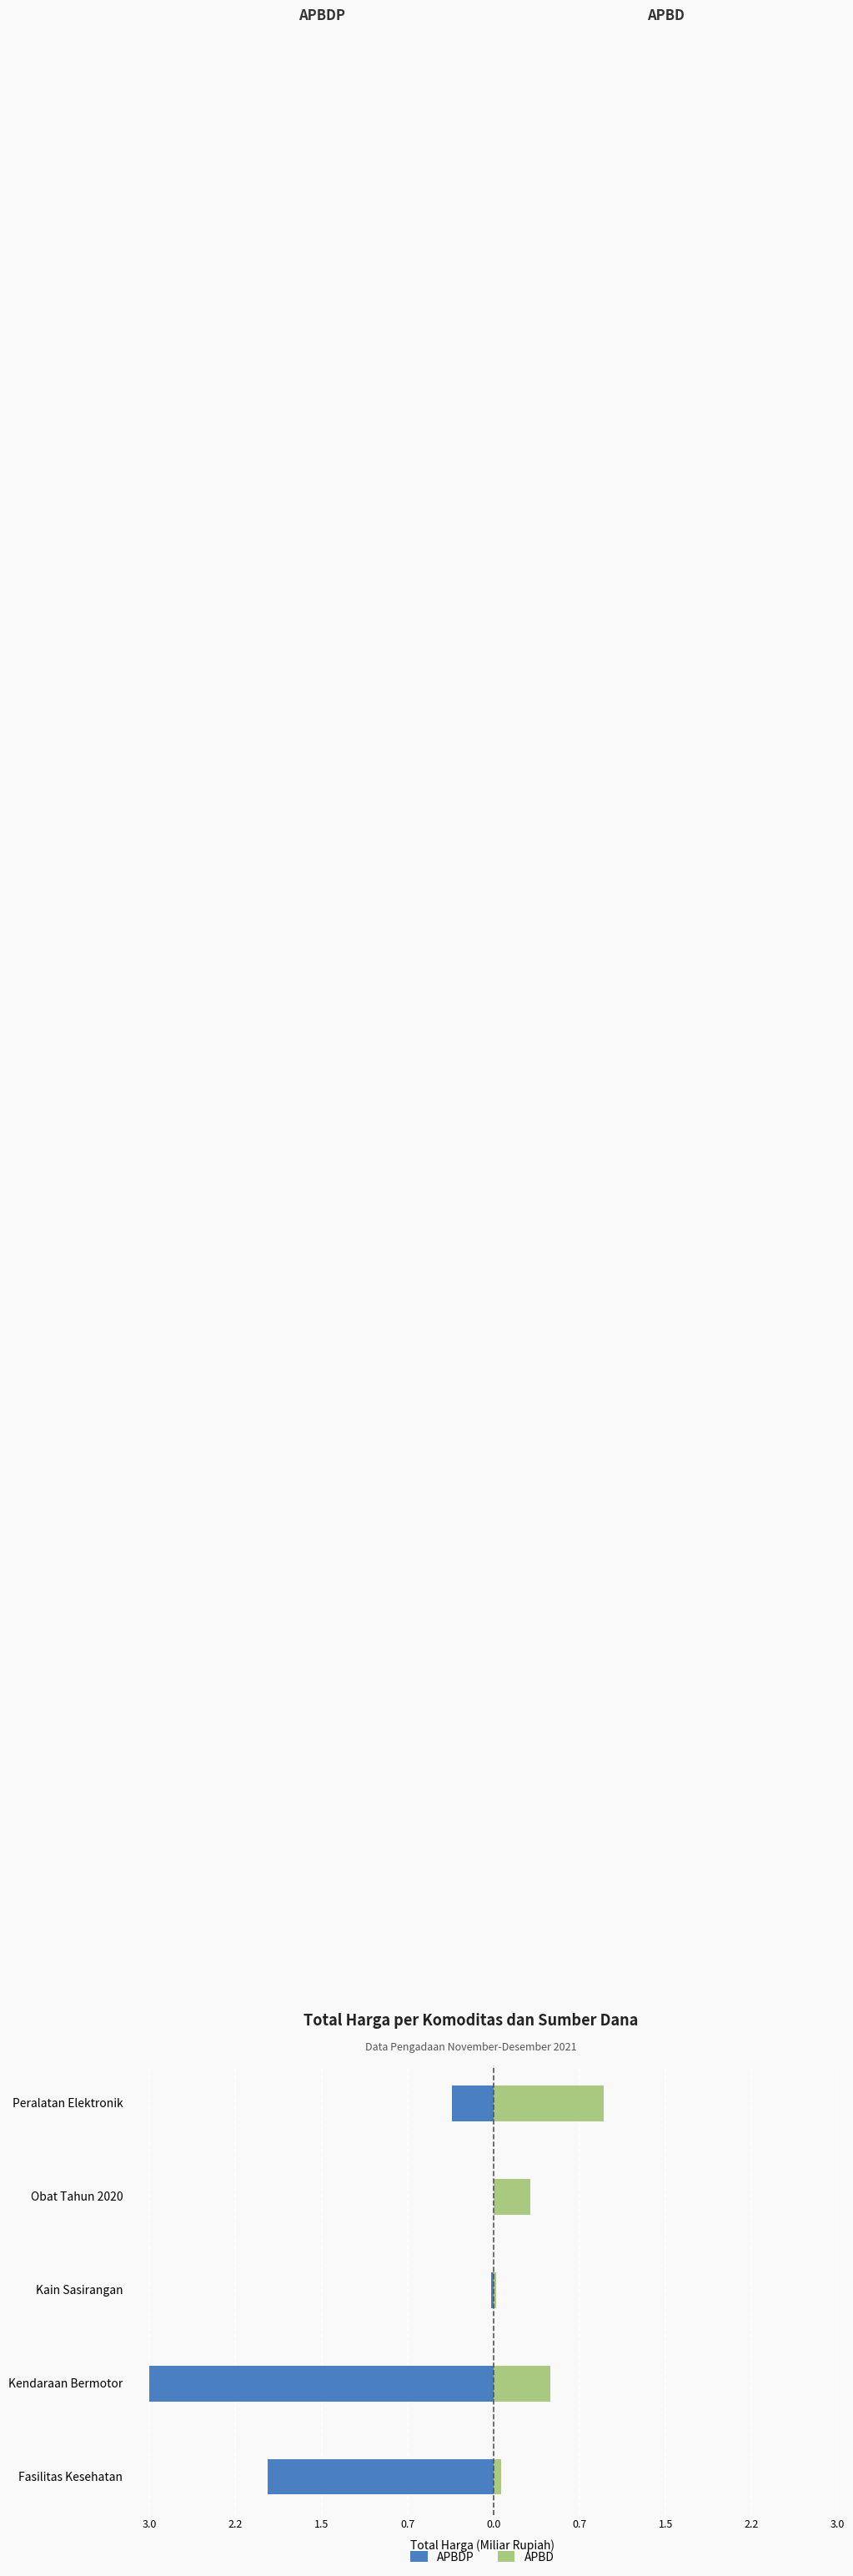

At how many categories does at least one series exceed -1?

5